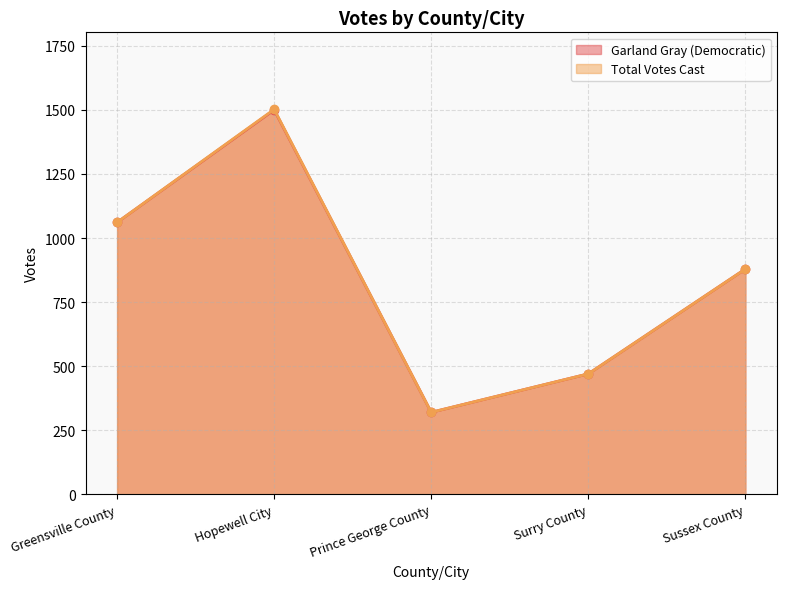

Rank the categories by Total Votes Cast value from highest to lowest.

Hopewell City, Greensville County, Sussex County, Surry County, Prince George County